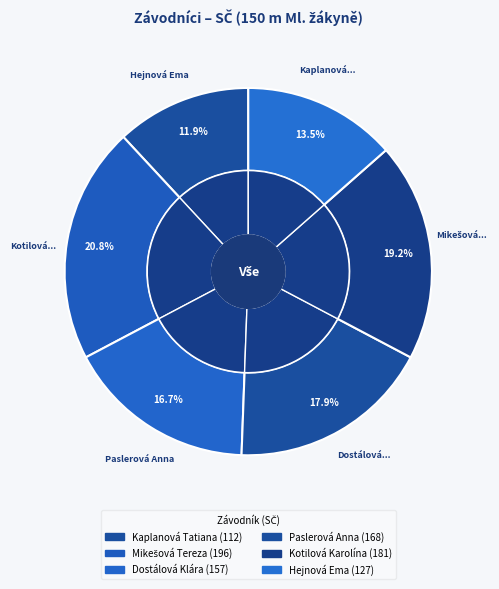

How many slices are in this pie chart?

6